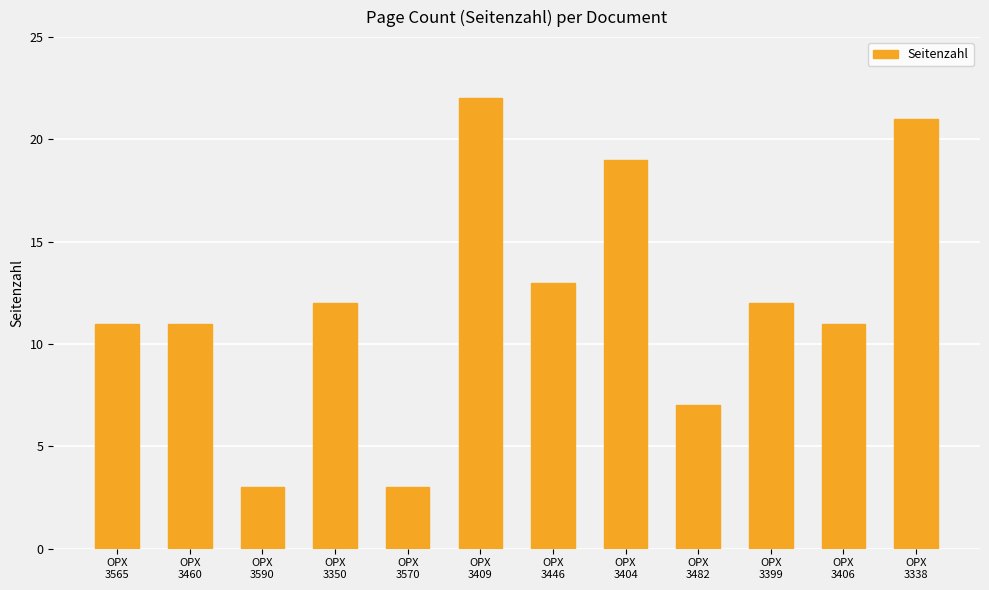

What is the label of the 7th bar from the right?

OPX
3409